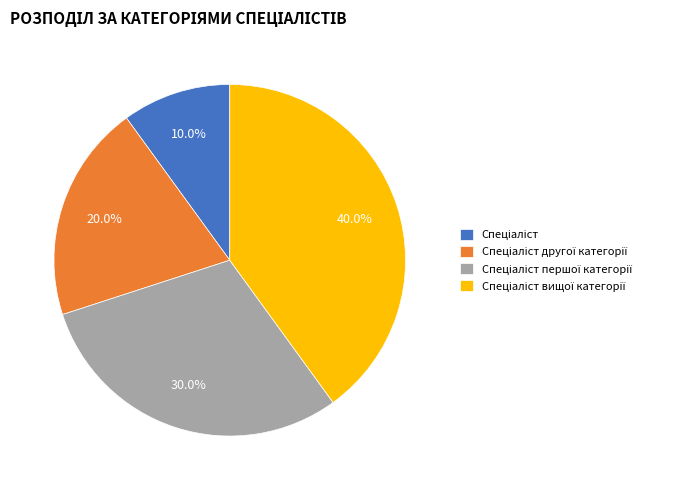

Is there any slice that represents more than half of the pie?

No